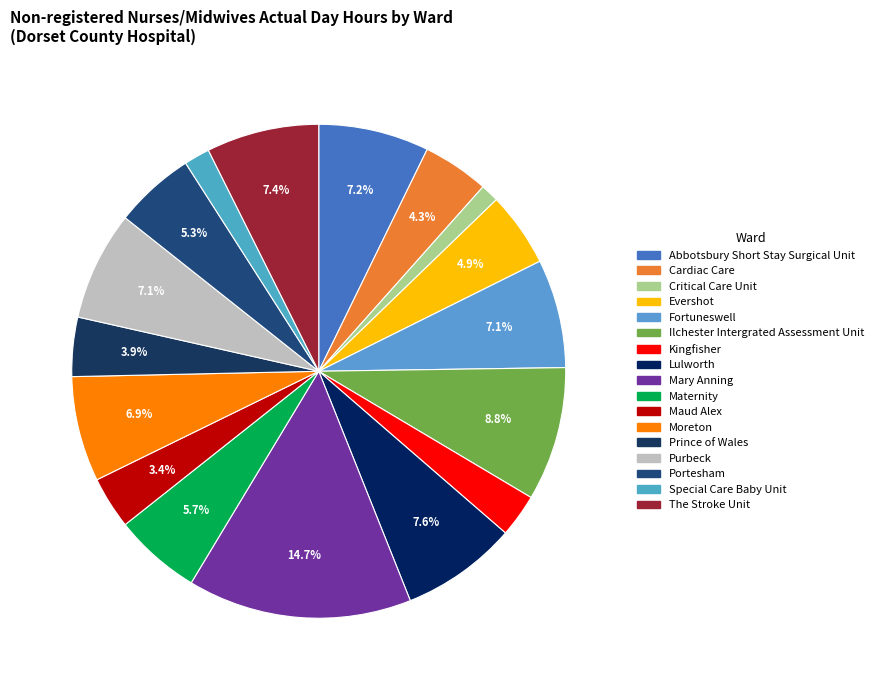

Does Maternity account for over 50% of the chart?

No